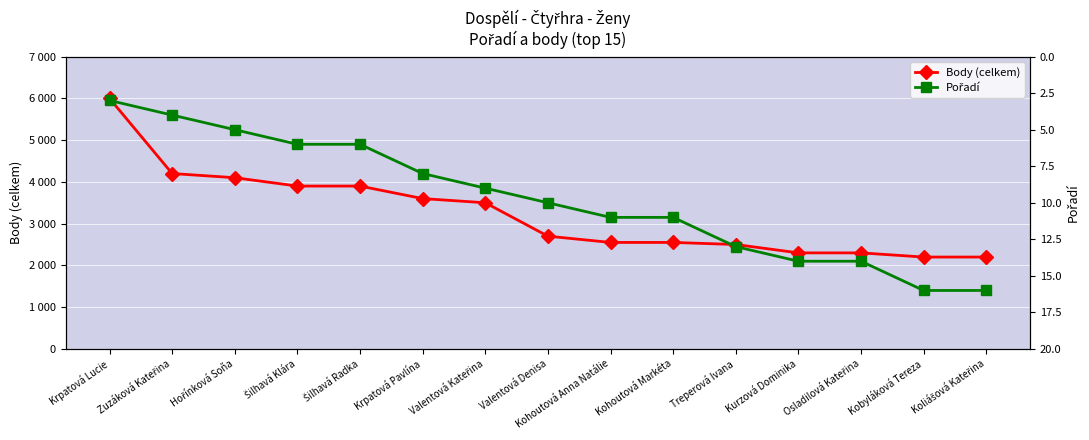

The value of Pořadí at Kohoutová Anna Natálie is 11. True or false?

True